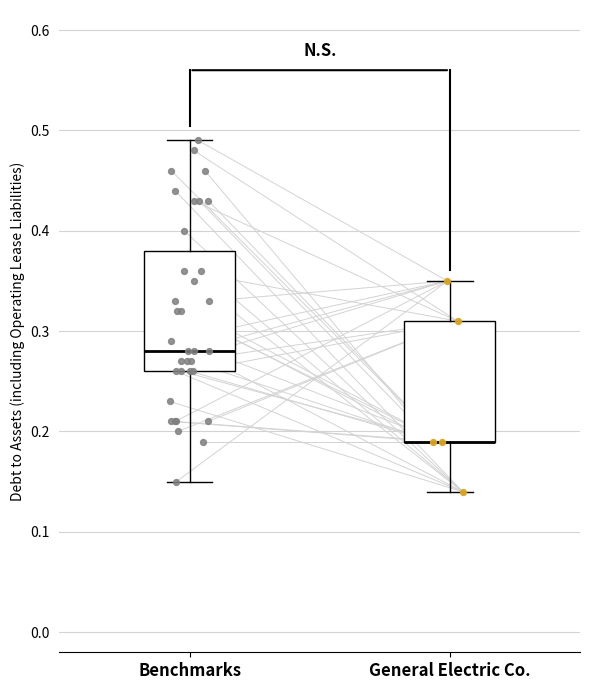

Where does the lower whisker of the box for Benchmarks end on the y-axis? The values are not printed on the chart, so give them approximately, as read against the axis.

0.15